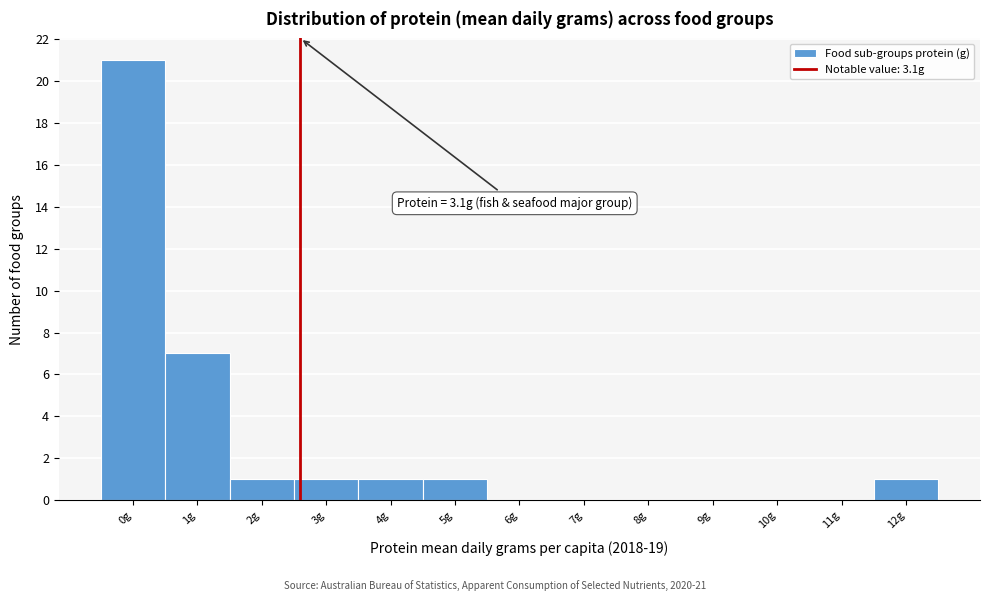

Reading left to right, transcribe all the data shown in this chart.

0g=21	1g=7	2g=1	3g=1	4g=1	5g=1	6g=0	7g=0	8g=0	9g=0	10g=0	11g=0	12g=1